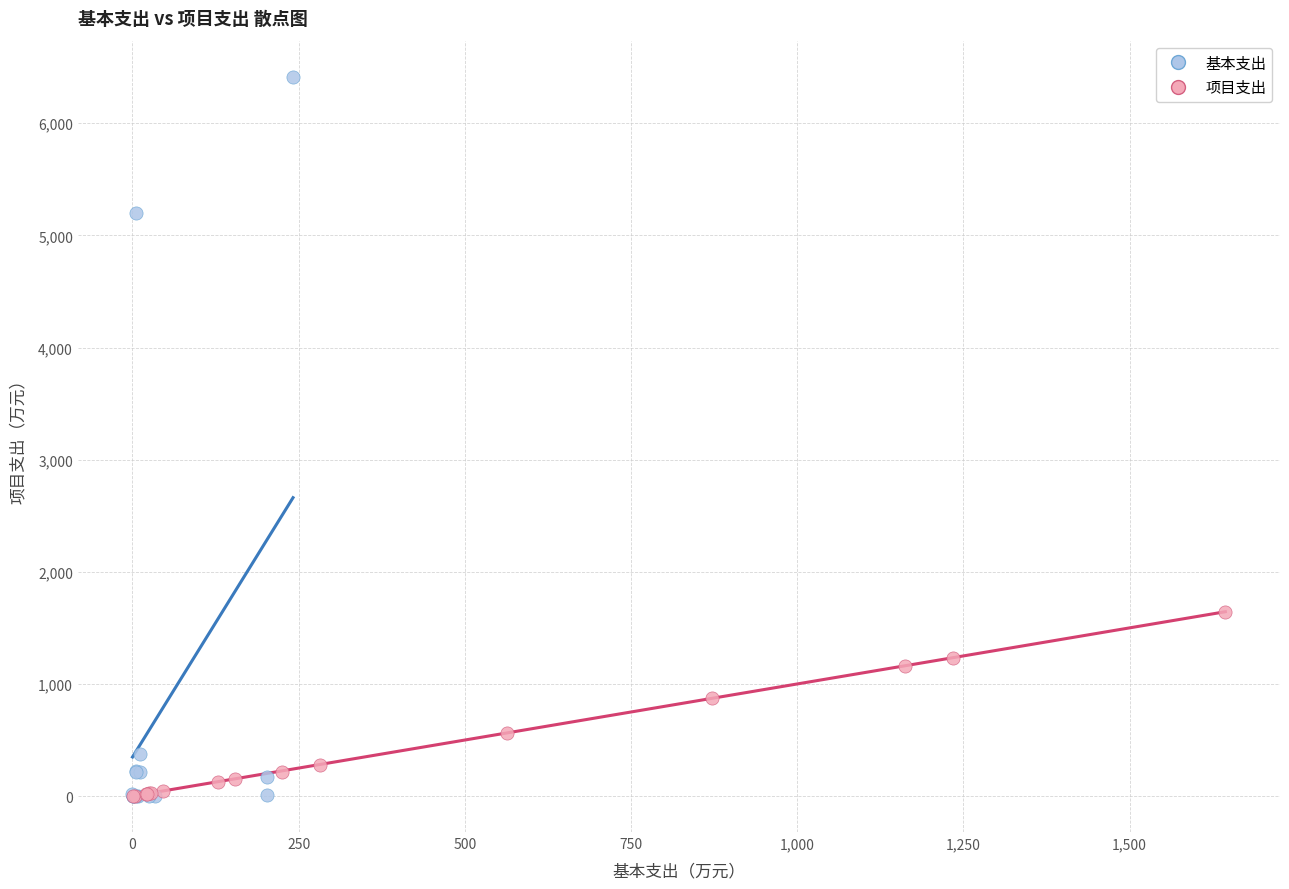

Which series has the widest spread of Y values?

基本支出